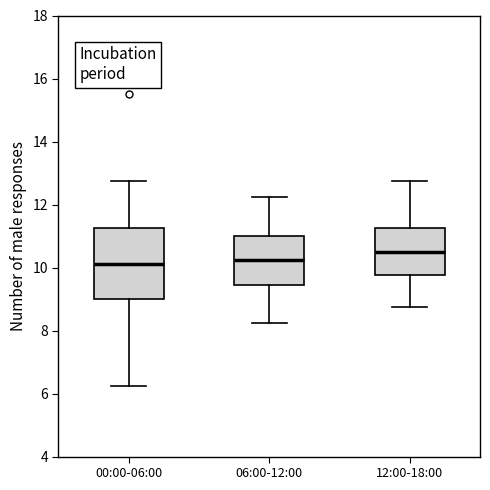

Comparing the boxes themselves (not the whiskers), which one is the tallest?

00:00-06:00